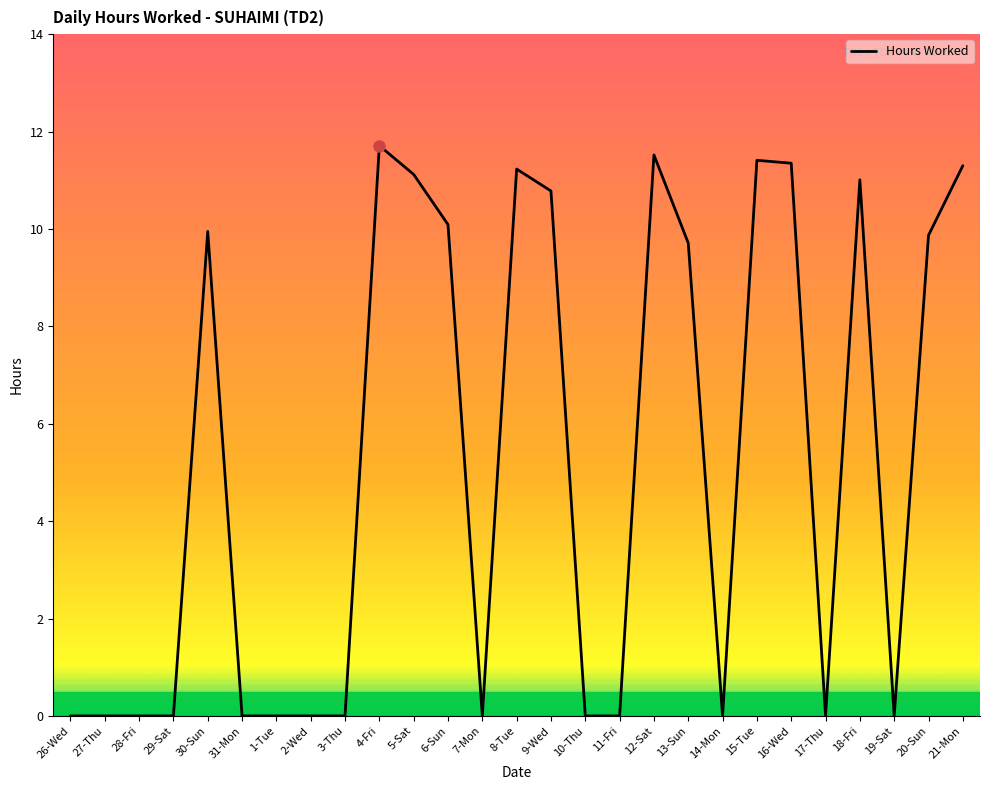

What is the sum of the values at 27-Thu and 21-Mon?

11.3